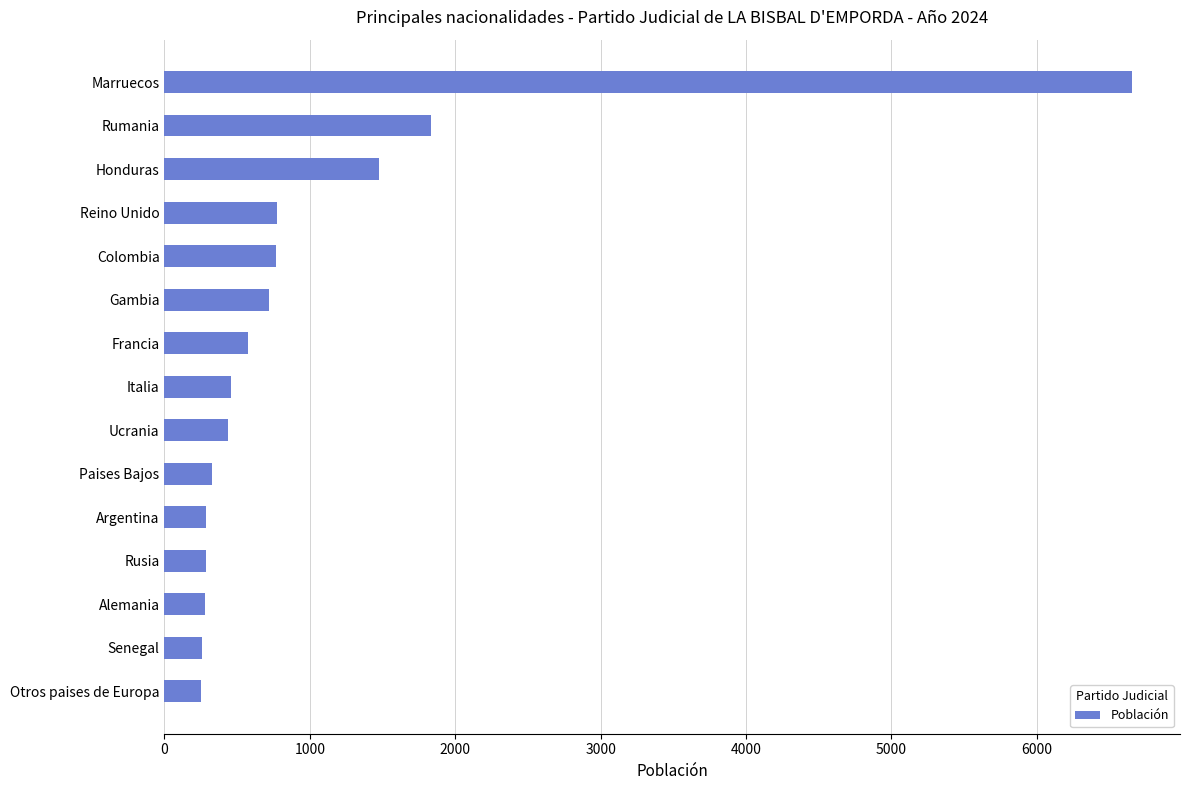

The value at Reino Unido is 299. True or false?

False